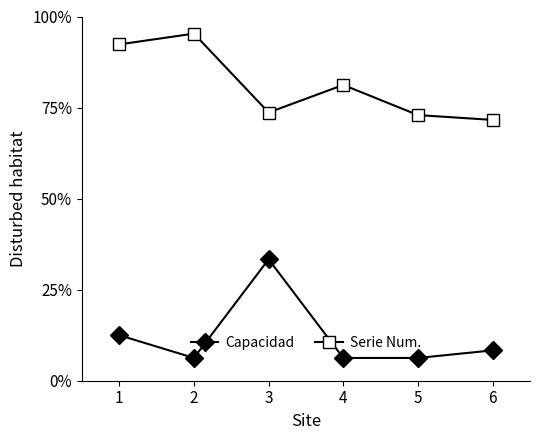

At 5, list the series in order from largest to smallest.

Serie Num., Capacidad